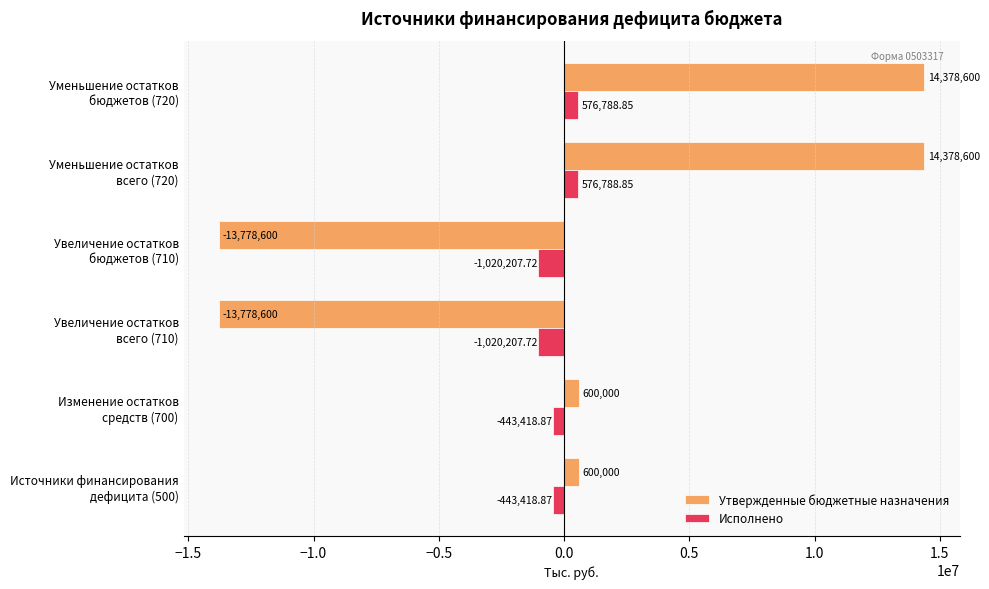

What is the maximum value shown in the chart?

14378600.0